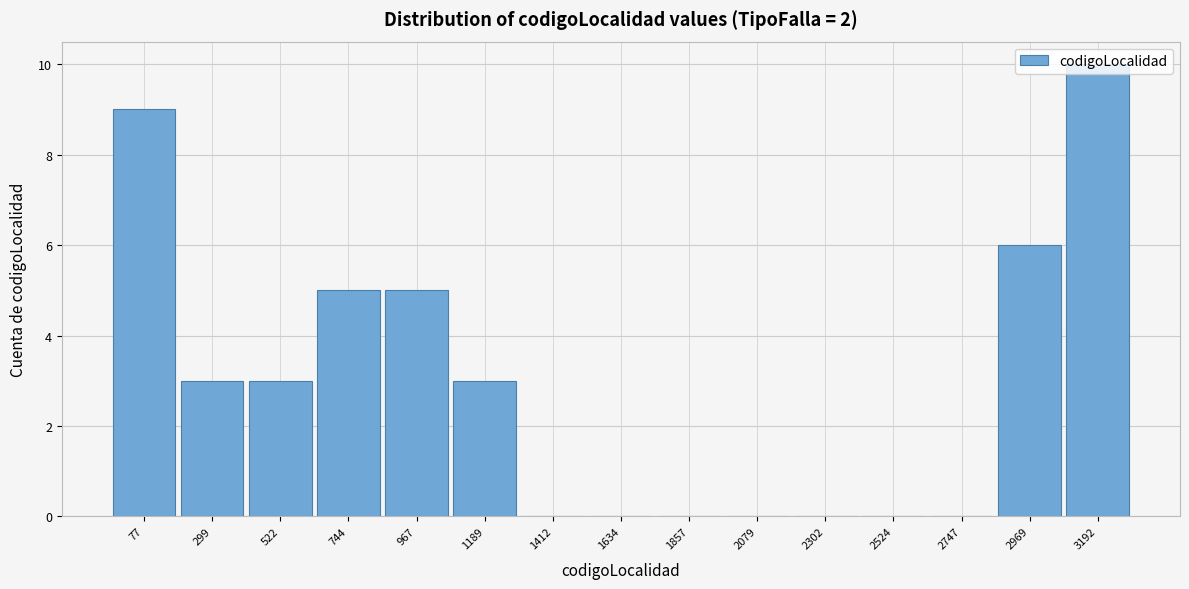

At which category does the chart reach its peak across all series?

3192